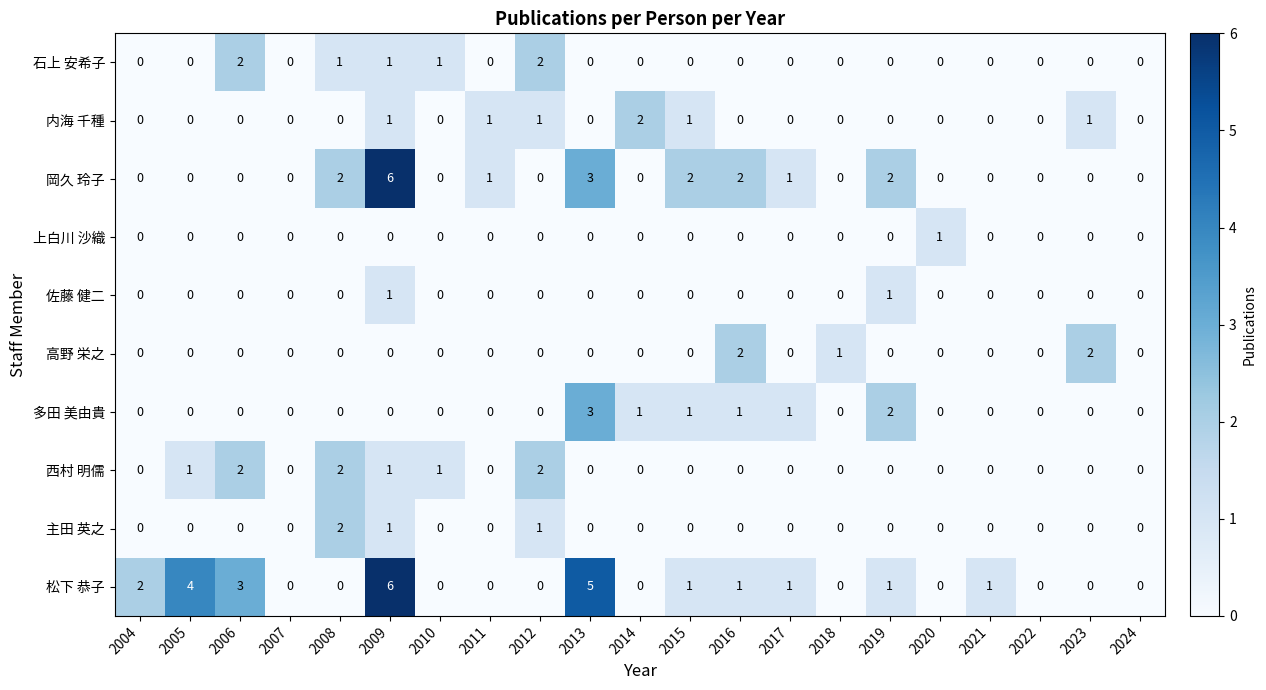

What is the spread (max minus min) of values at 2020?

1